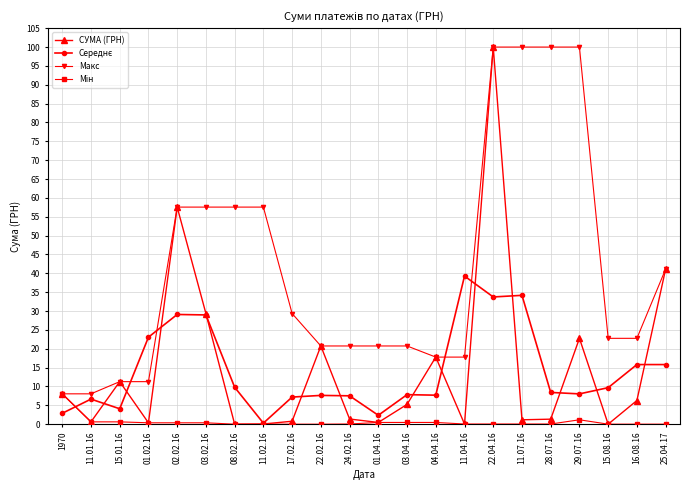

At which category does СУМА (ГРН) reach its first local peak?

15.01.16